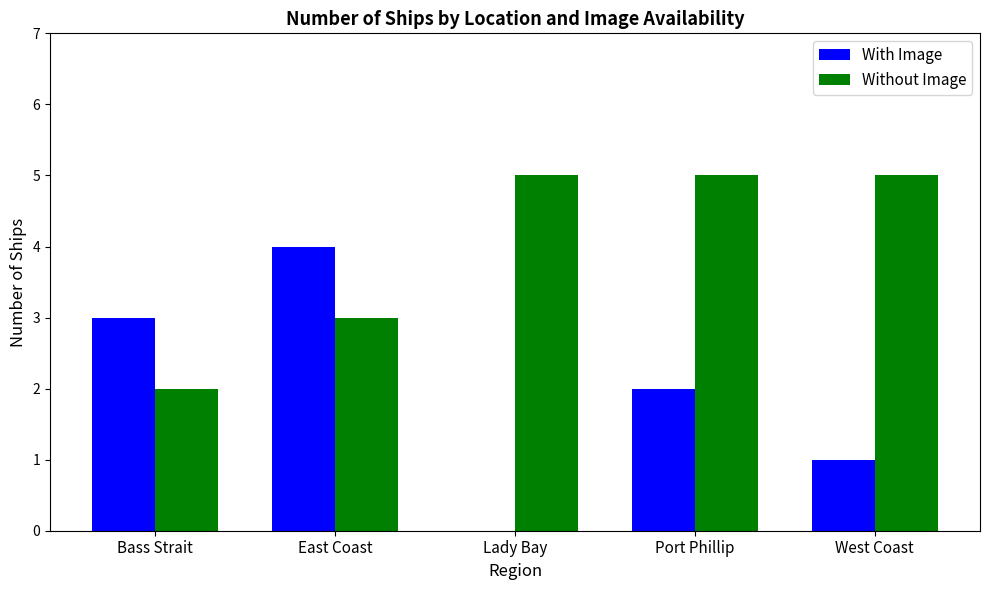

True or false: With Image has a value of 4 at East Coast.

True